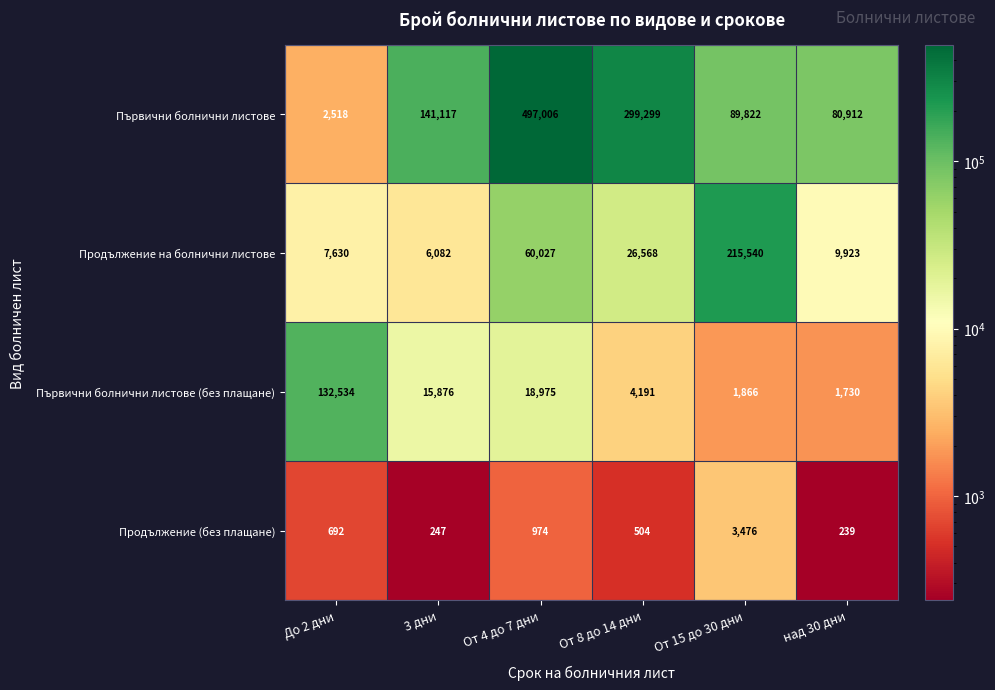

Which series has the widest spread of values?

Първични болнични листове